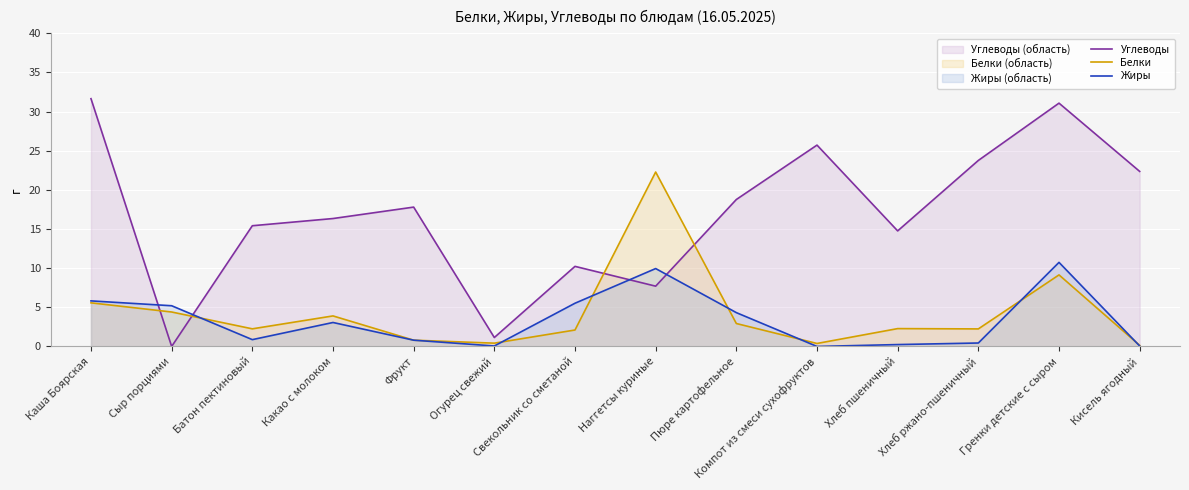

How many interior local valleys does the Жиры series have?

3